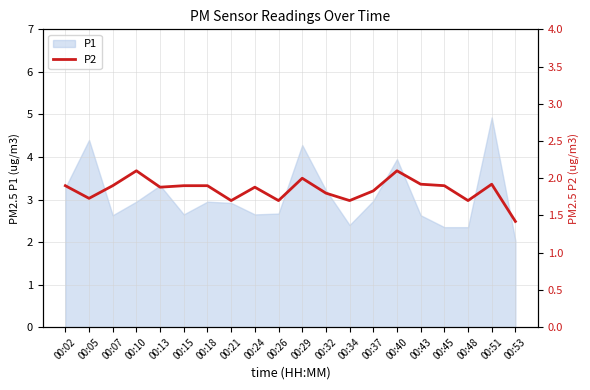

What is the highest value of the P1 series?

4.9